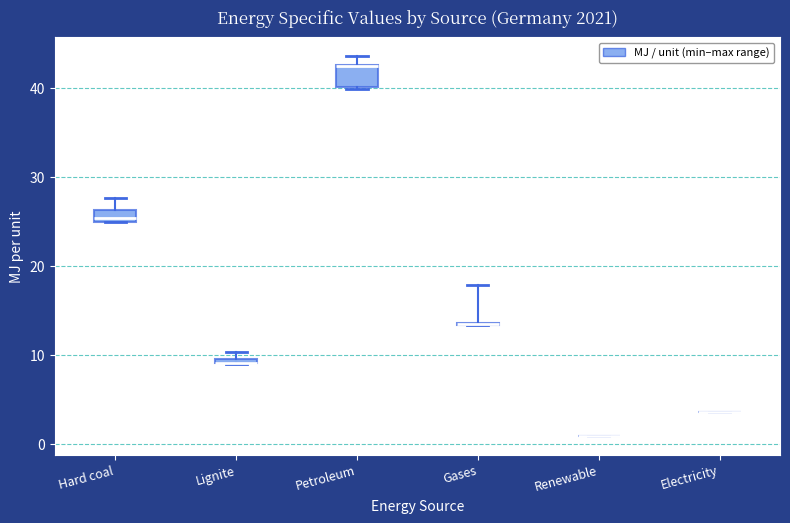

Which box is the tallest, from its lower edge to its upper edge?

Petroleum